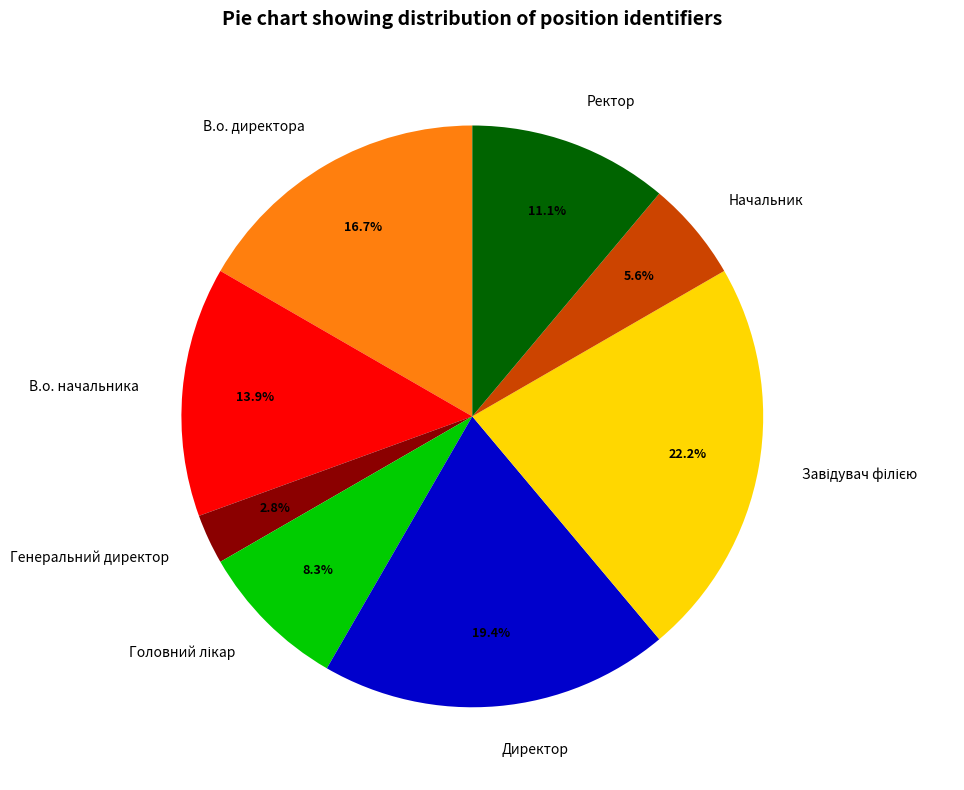

Is the sum of Ректор and Директор greater than half?

No